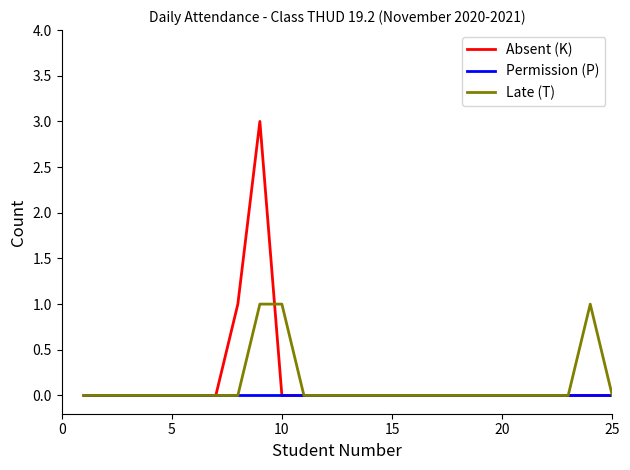

What is the maximum value shown in the chart?

3